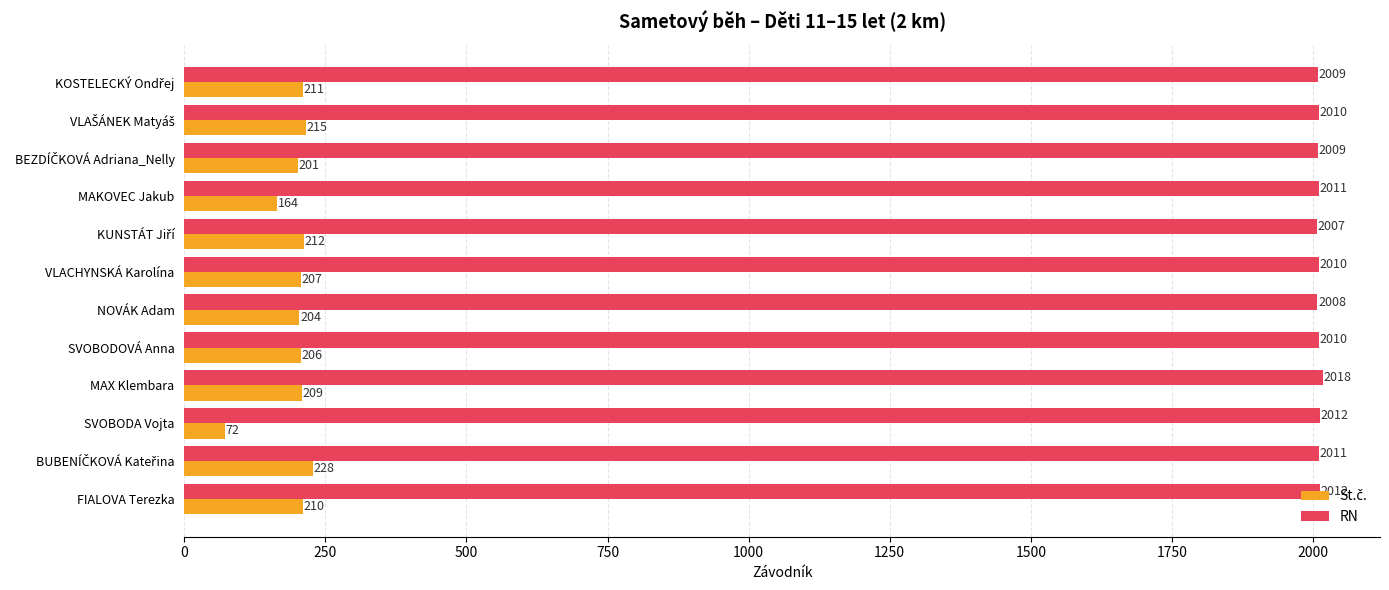

True or false: RN has a value of 2010 at VLACHYNSKÁ Karolína.

True